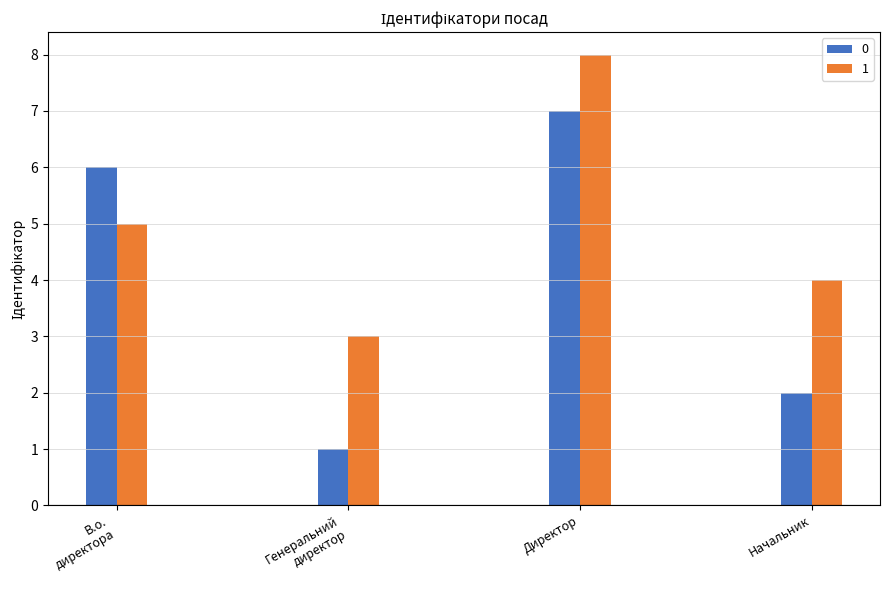

Which category has the lowest value across all series?

Генеральний
директор